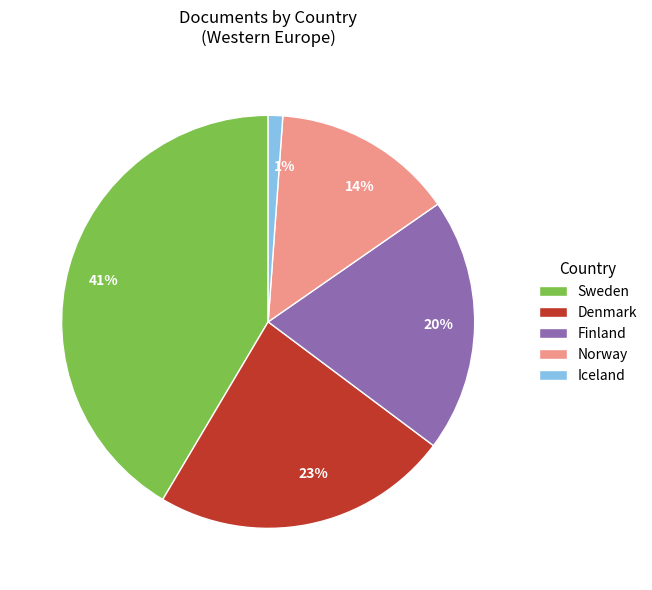

Is it true that Finland is 20% of the pie?

True